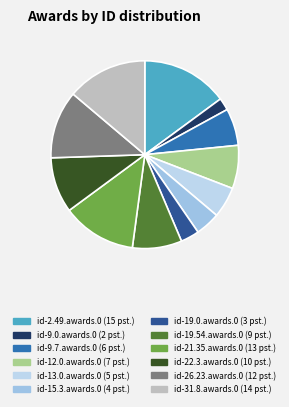

To the nearest percent, what percentage of the pie is id-19.54.awards.0?

9%